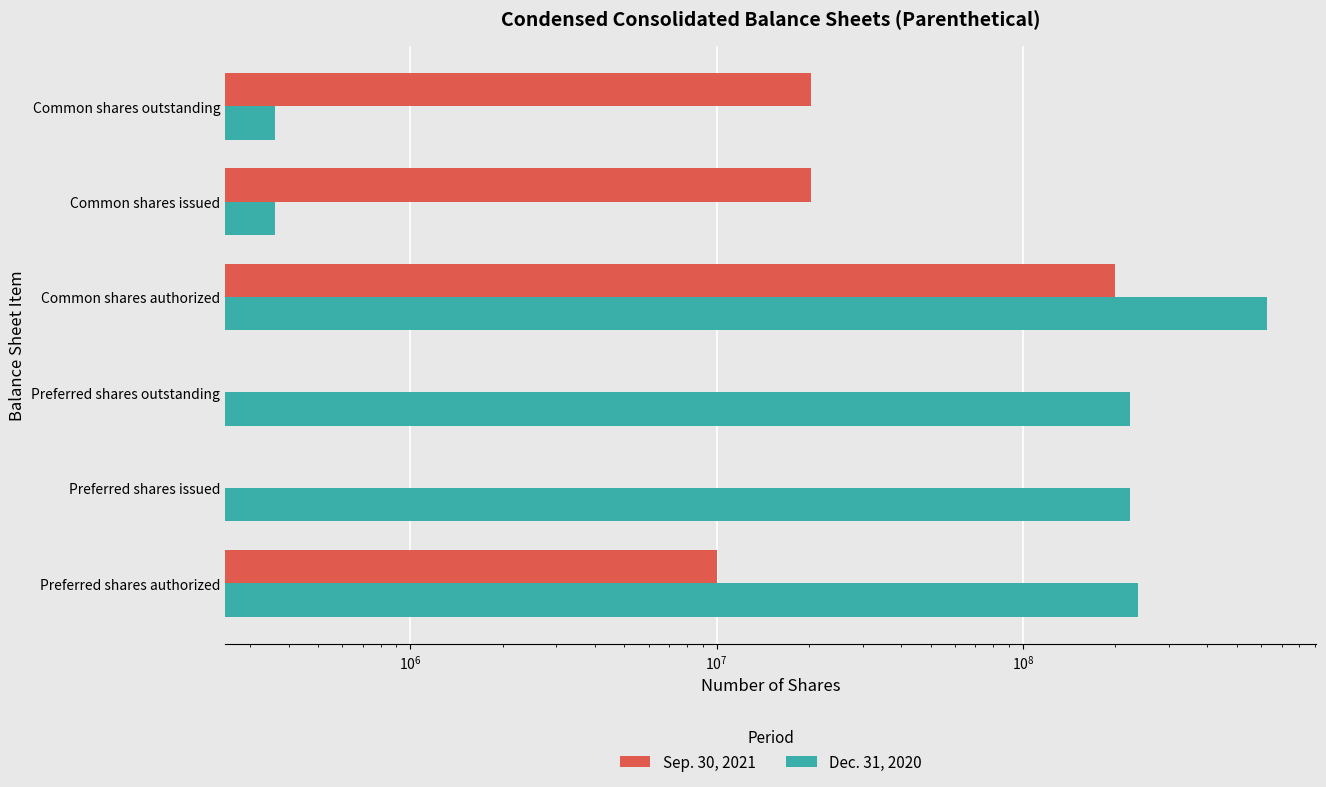

How many bars are there in each group?

2